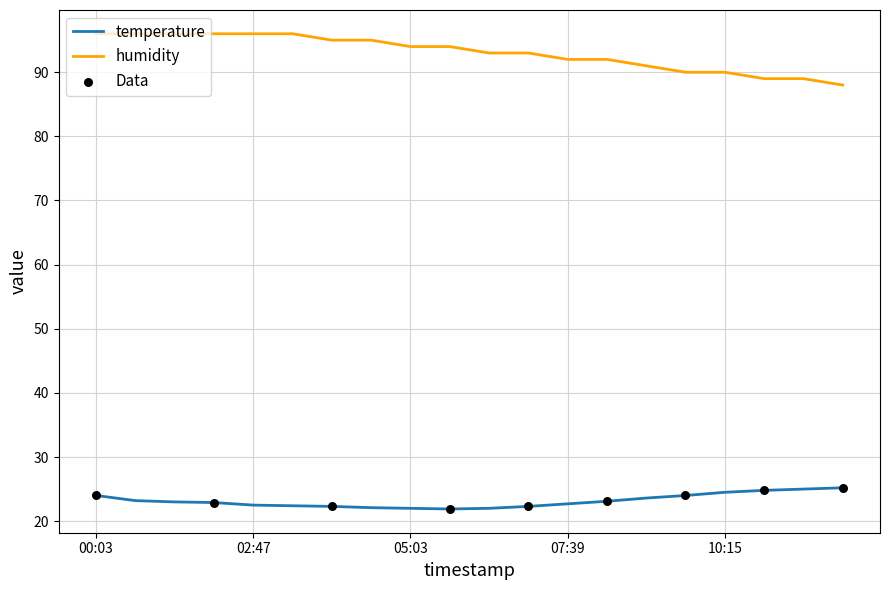

Rank the series by their maximum value, from lowest to highest.

temperature, humidity